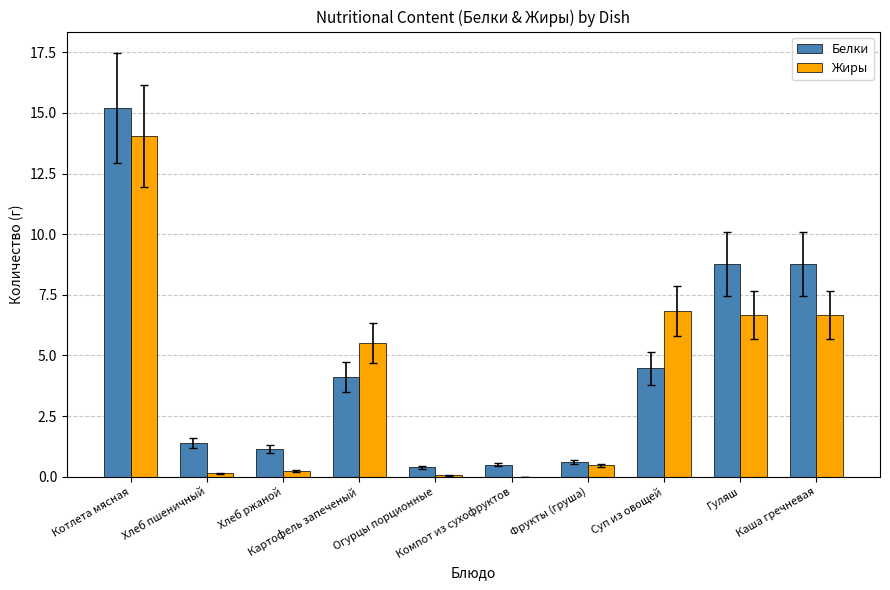

What is the sum of all Белки values?

45.3